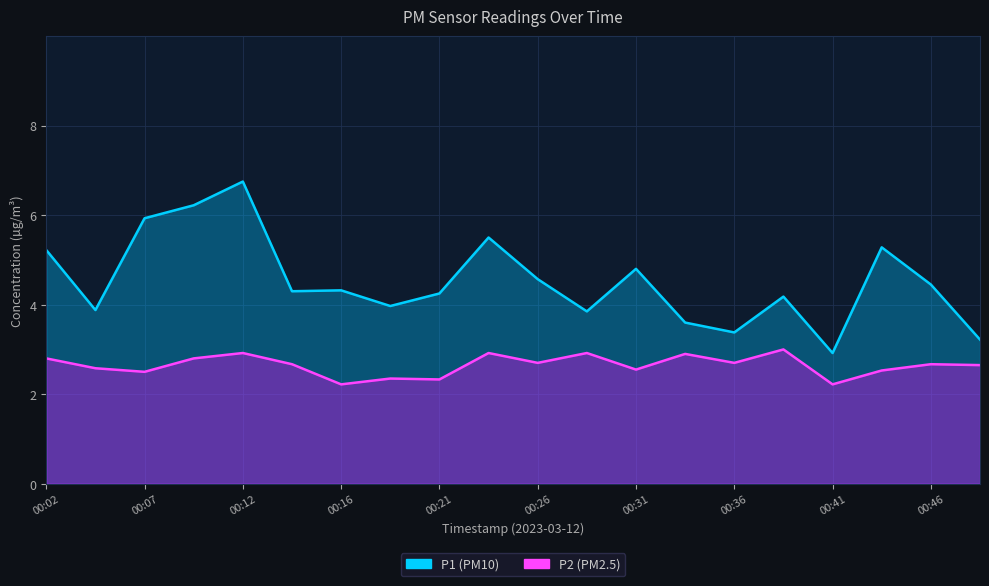

Between 00:02 and 00:36, which is larger?

00:02